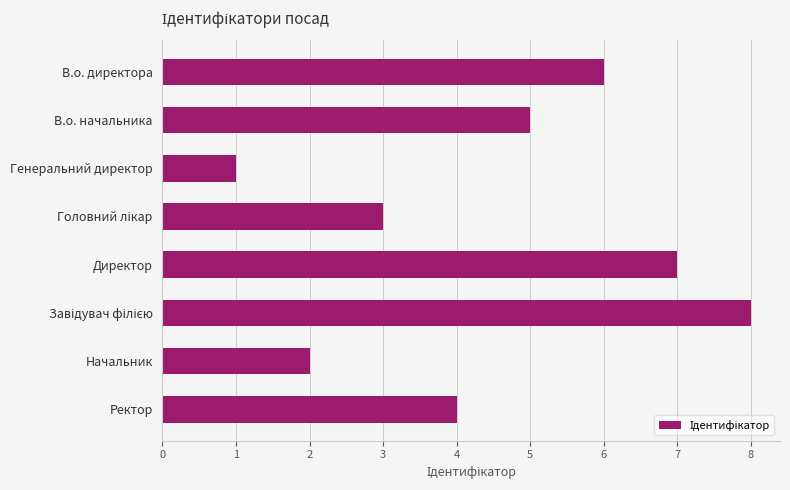

Count the number of categories in the chart.

8